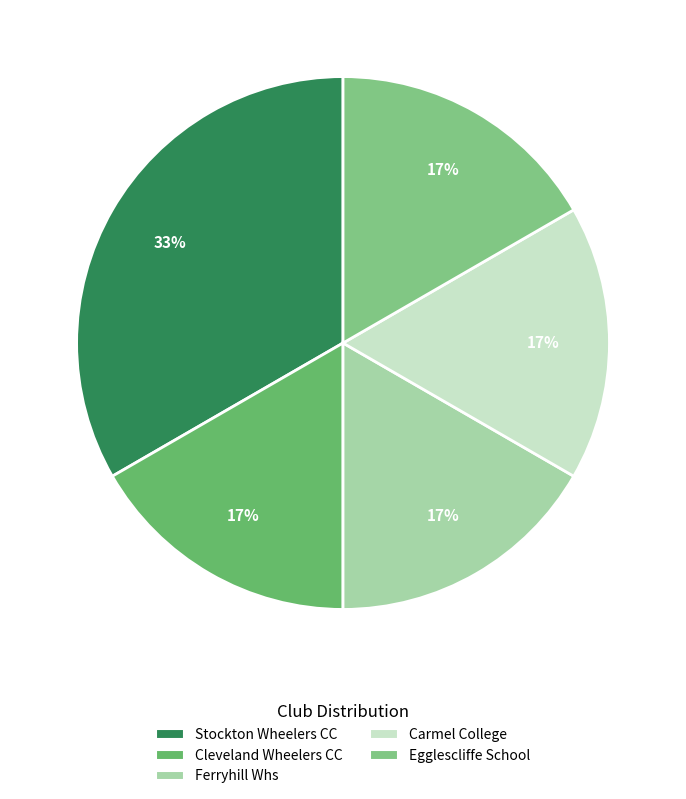

Does Carmel College represent more than half of the total?

No